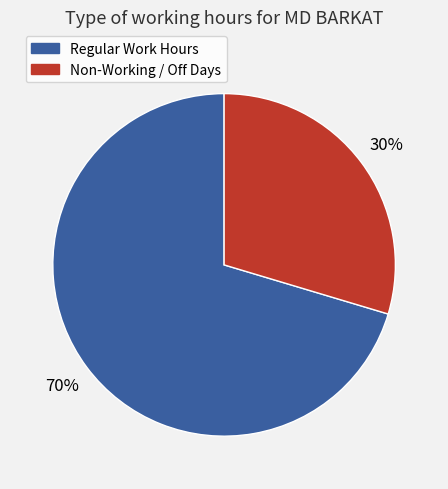

To the nearest percent, what is the average slice percentage?

50%